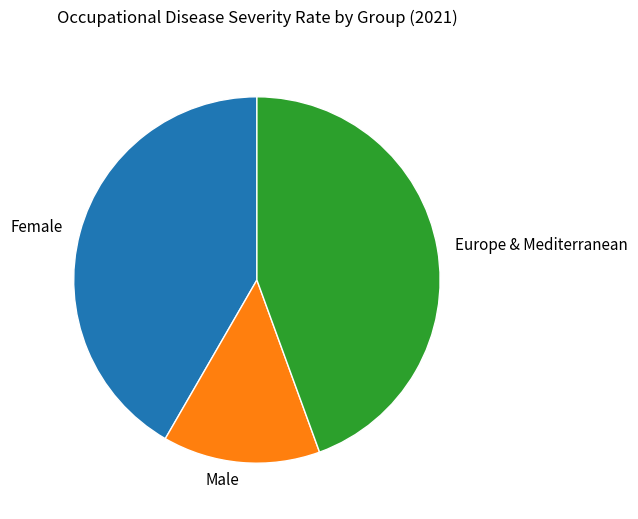

Between Female and Europe & Mediterranean, which is larger?

Europe & Mediterranean